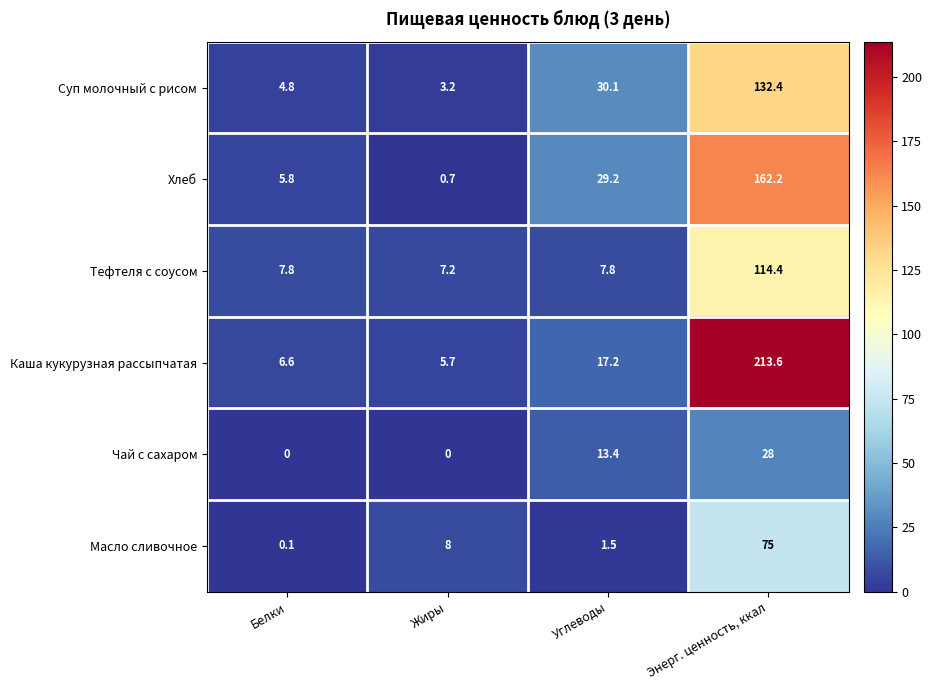

The Хлеб series shows 2.8 at Белки. True or false?

False